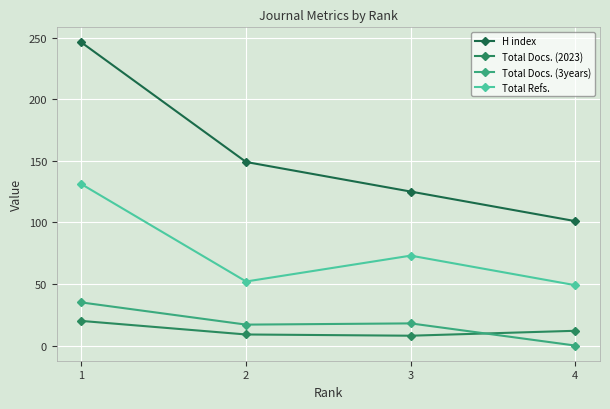

What is the difference between the highest and lowest values at 3?

117